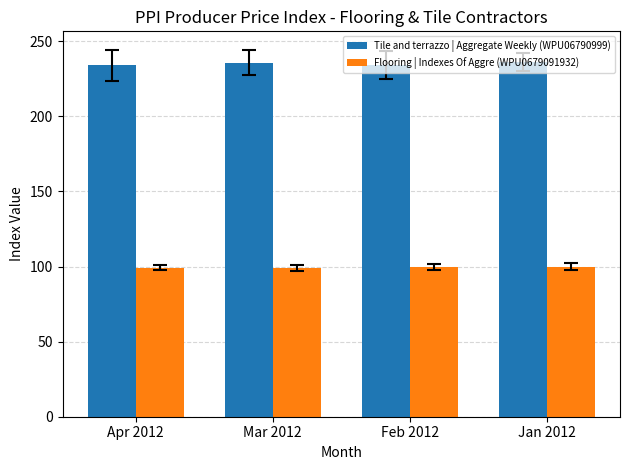

What is the spread (max minus min) of values at Jan 2012?

136.2